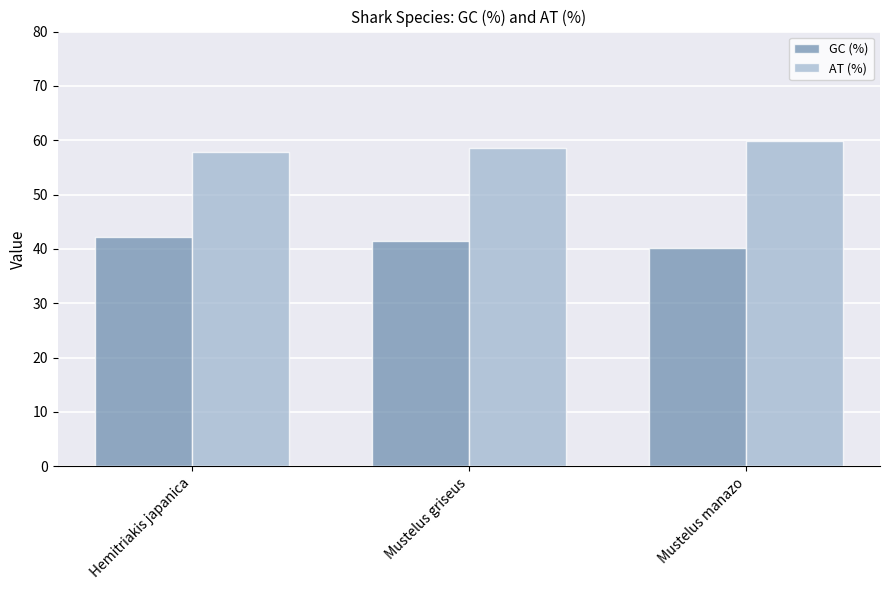

What is the spread (max minus min) of values at Hemitriakis japanica?

15.8